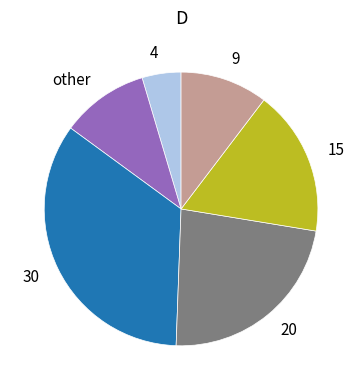

How many segments does this pie chart have?

6